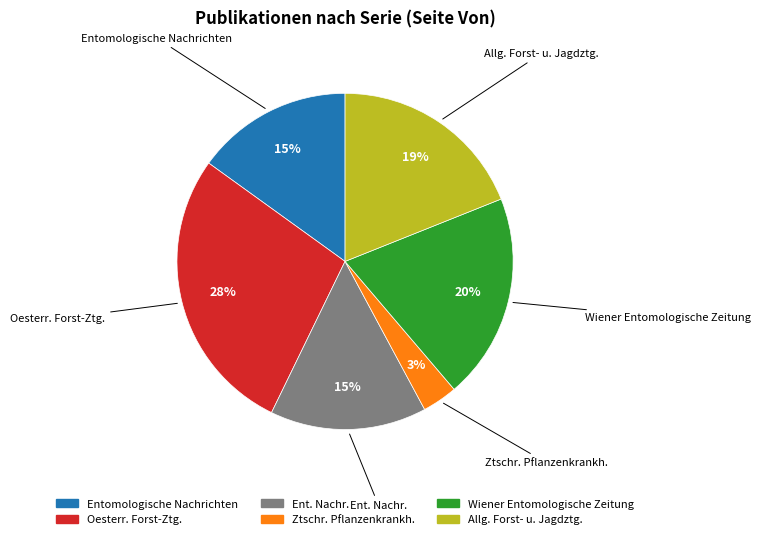

Is Ztschr. Pflanzenkrankh. the majority of the pie?

No